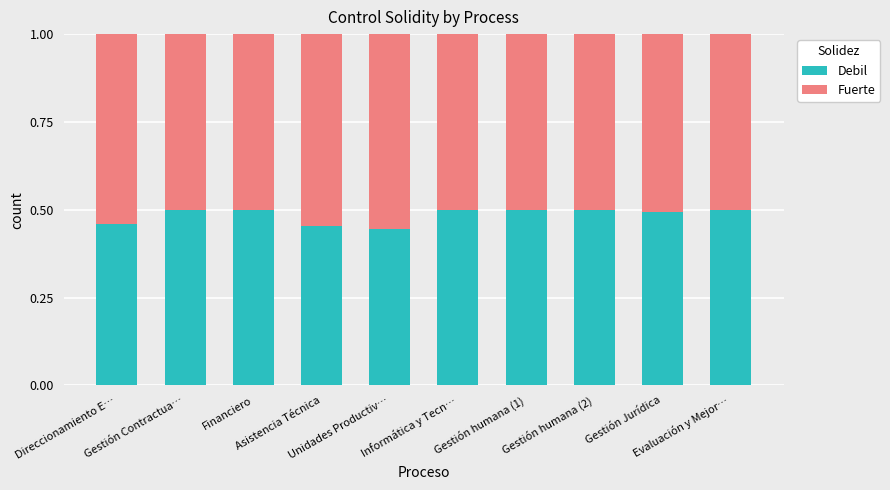

What is the sum of the Debil values at Financiero and Gestión humana (1)?

1.0